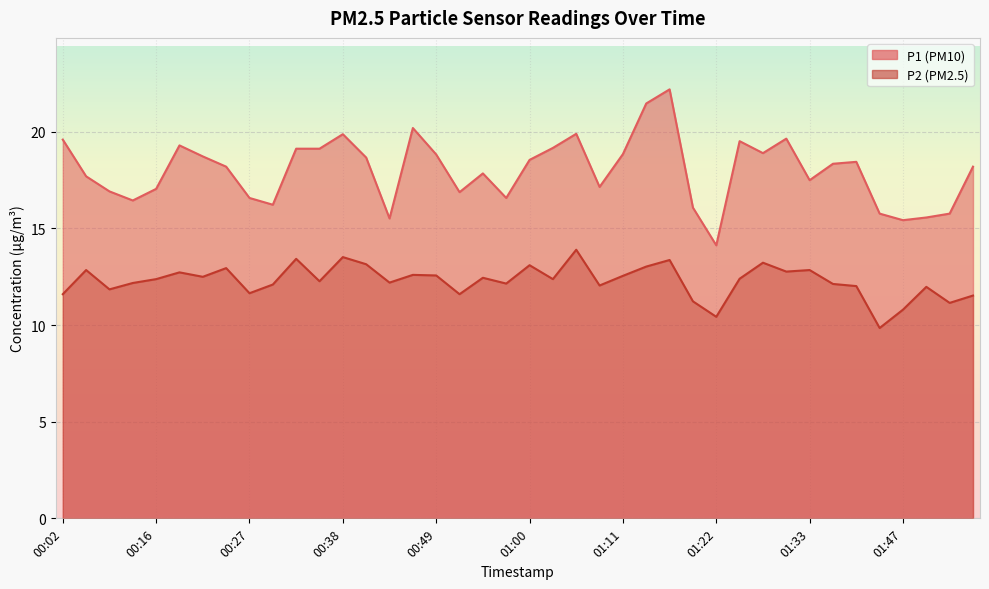

True or false: P1 and P2 cross at least once.

False